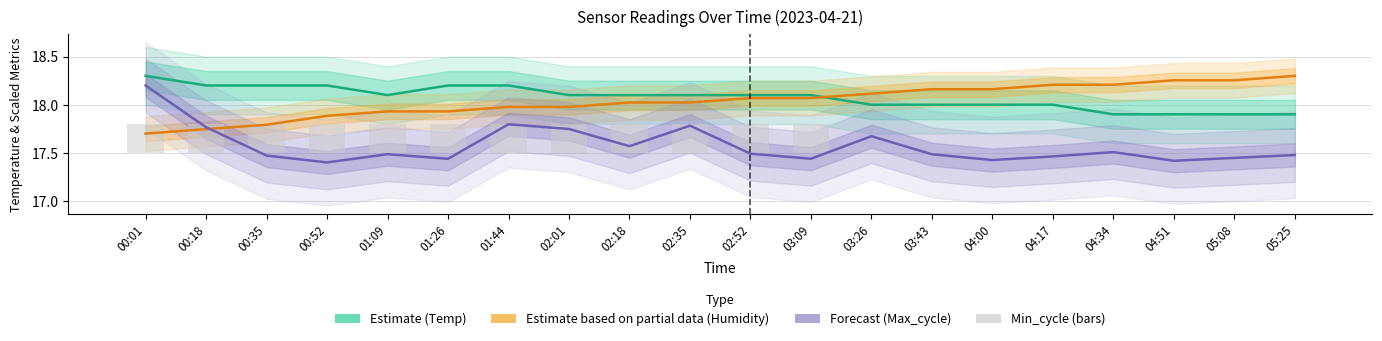

What is the maximum value for Temp (Estimate)?

18.3